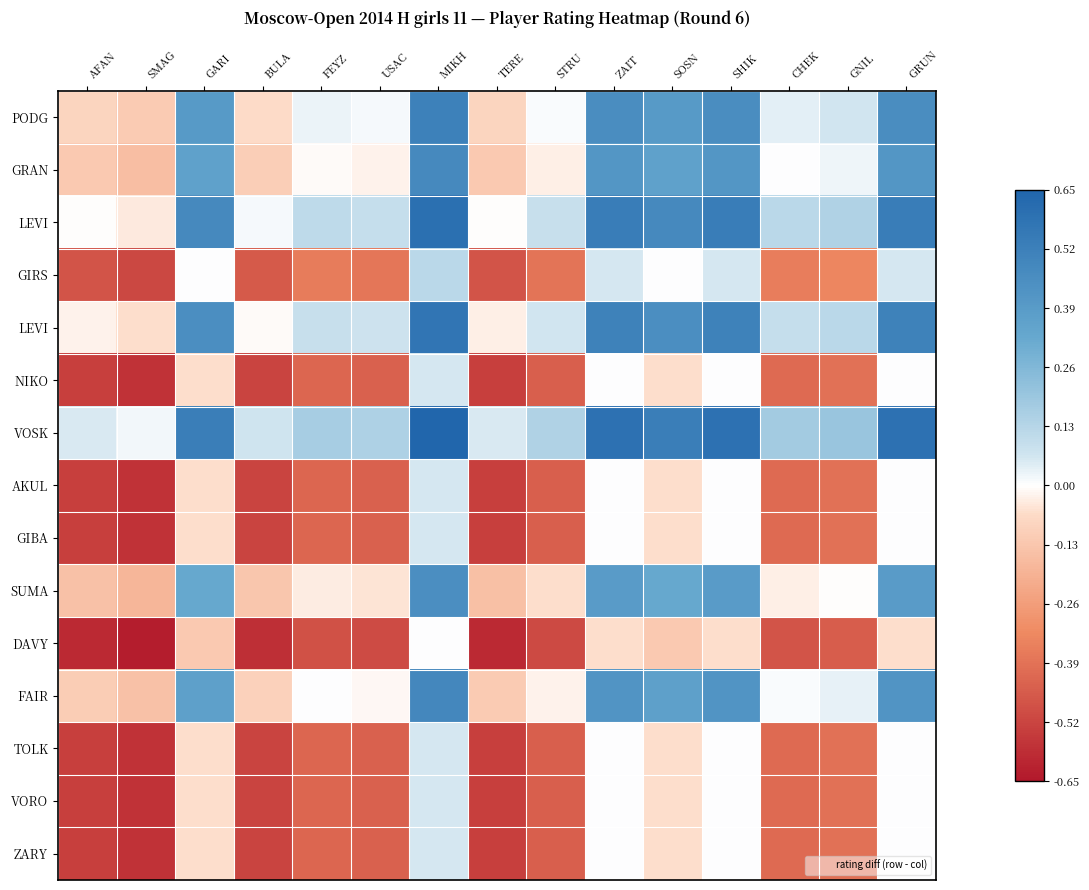

How many series are shown in this chart?

15